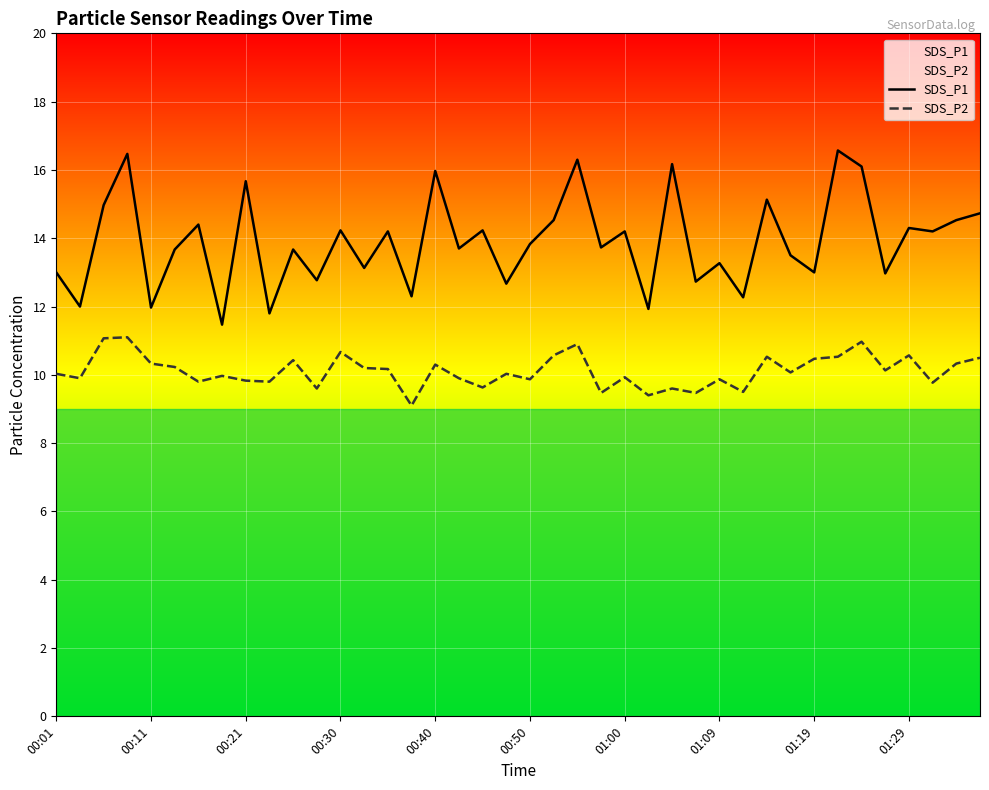

How many data points in SDS_P1 are less than 13?

11